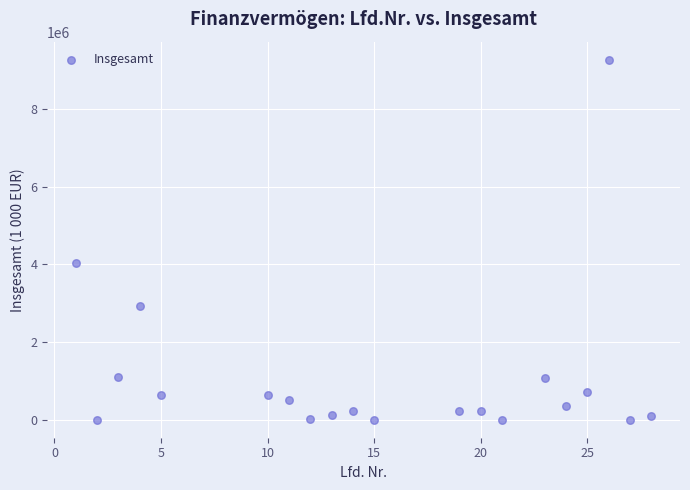

What Y value in the scatter plot is closest to 4634104?

4022909